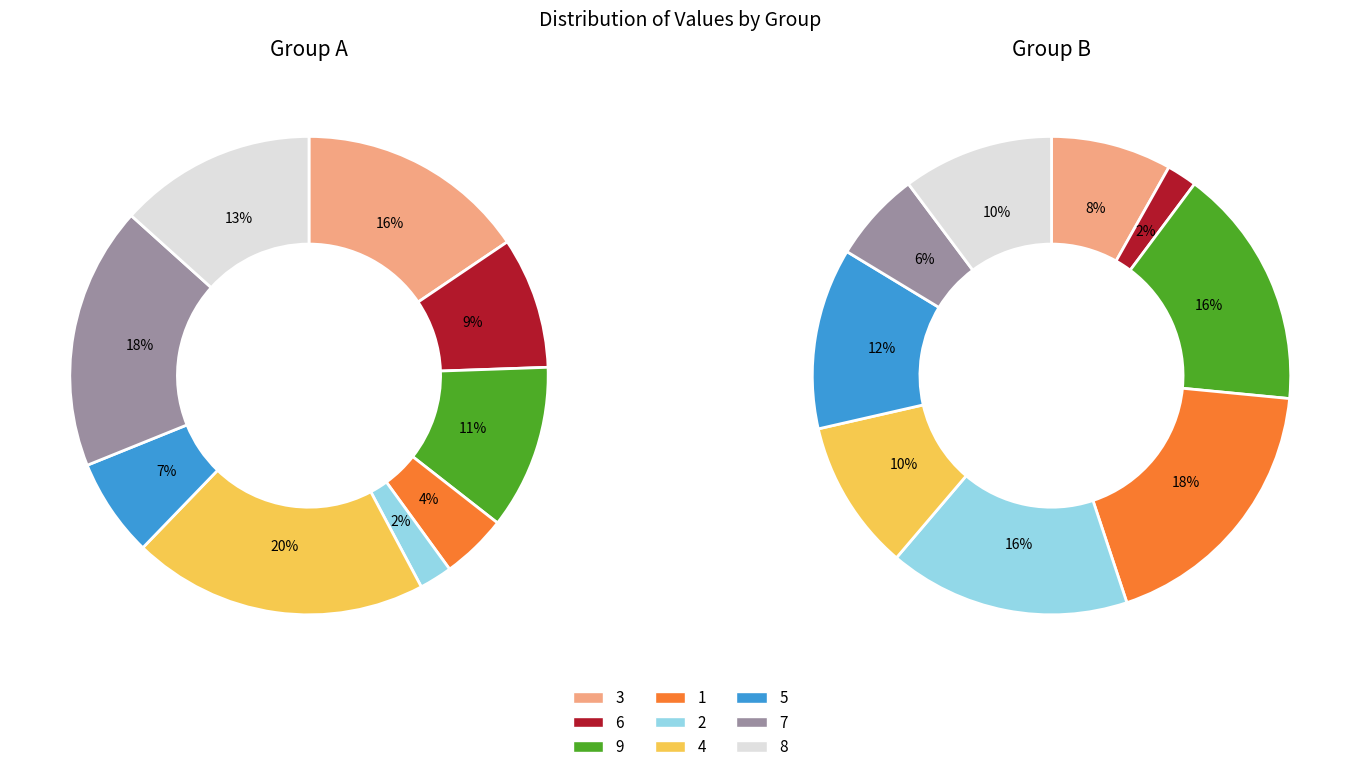

Is there a majority slice in this chart?

No